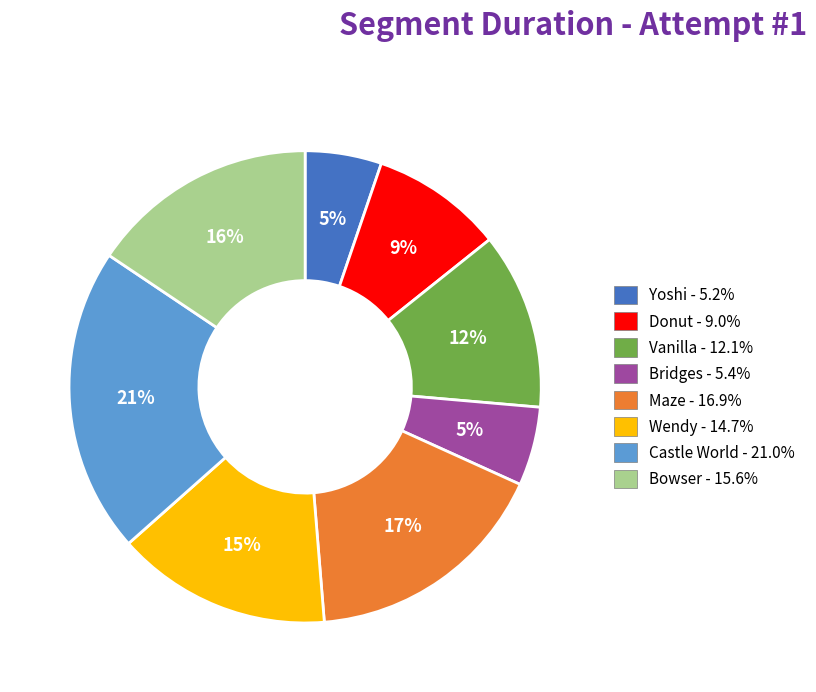

How many segments does this pie chart have?

8